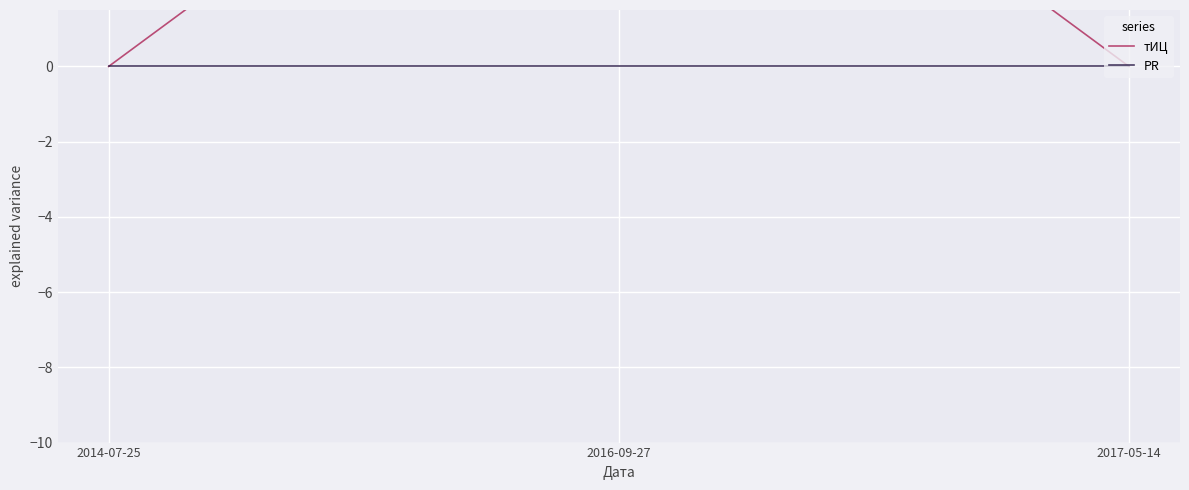

Reading left to right, transcribe all the data shown in this chart.

тИЦ: 2014-07-25=0	2016-09-27=10	2017-05-14=0
PR: 2014-07-25=0	2016-09-27=0	2017-05-14=0